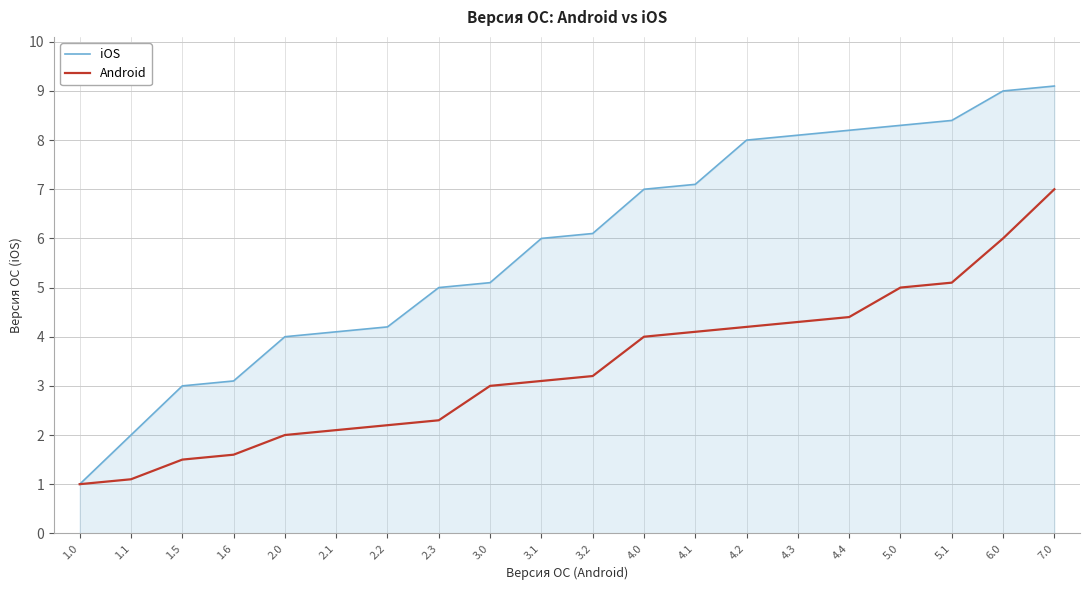

What are all the series names shown in the legend?

iOS, Android